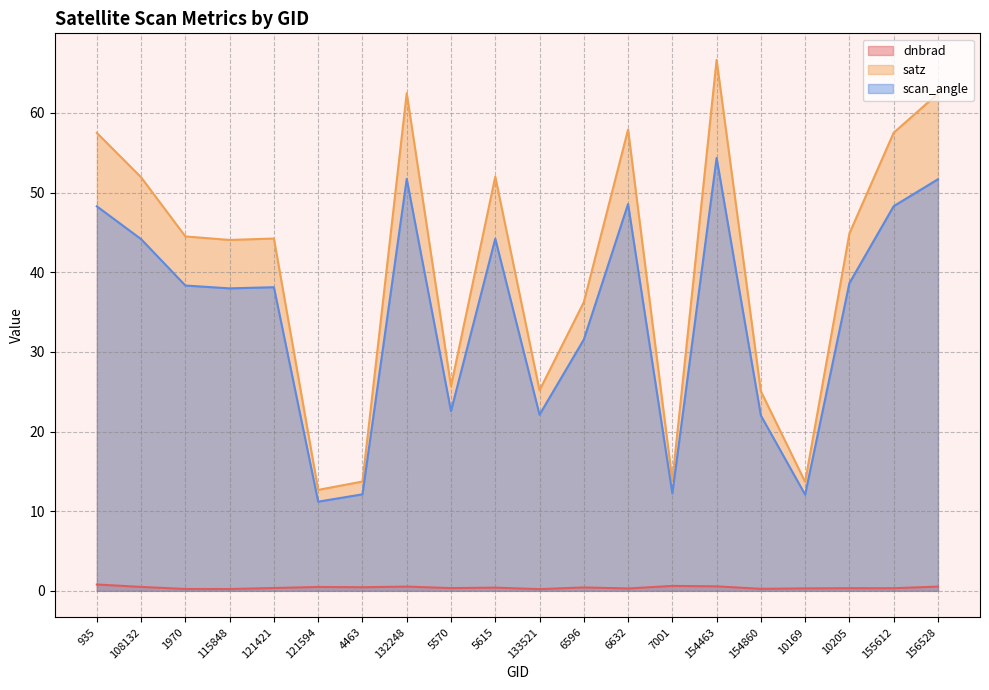

The value of scan_angle at 5615 is 78.0. True or false?

False